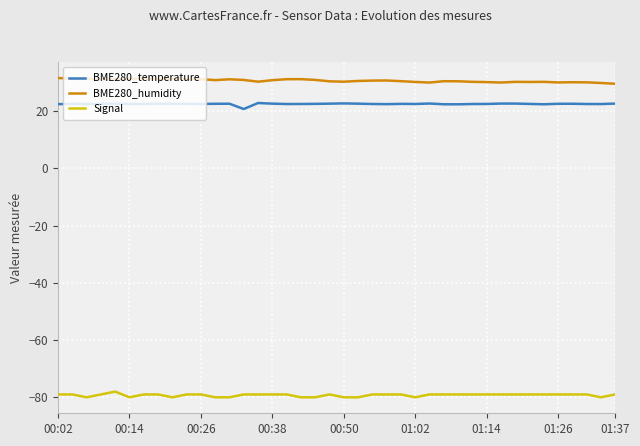

Which series has the largest total across all categories?

BME280_humidity